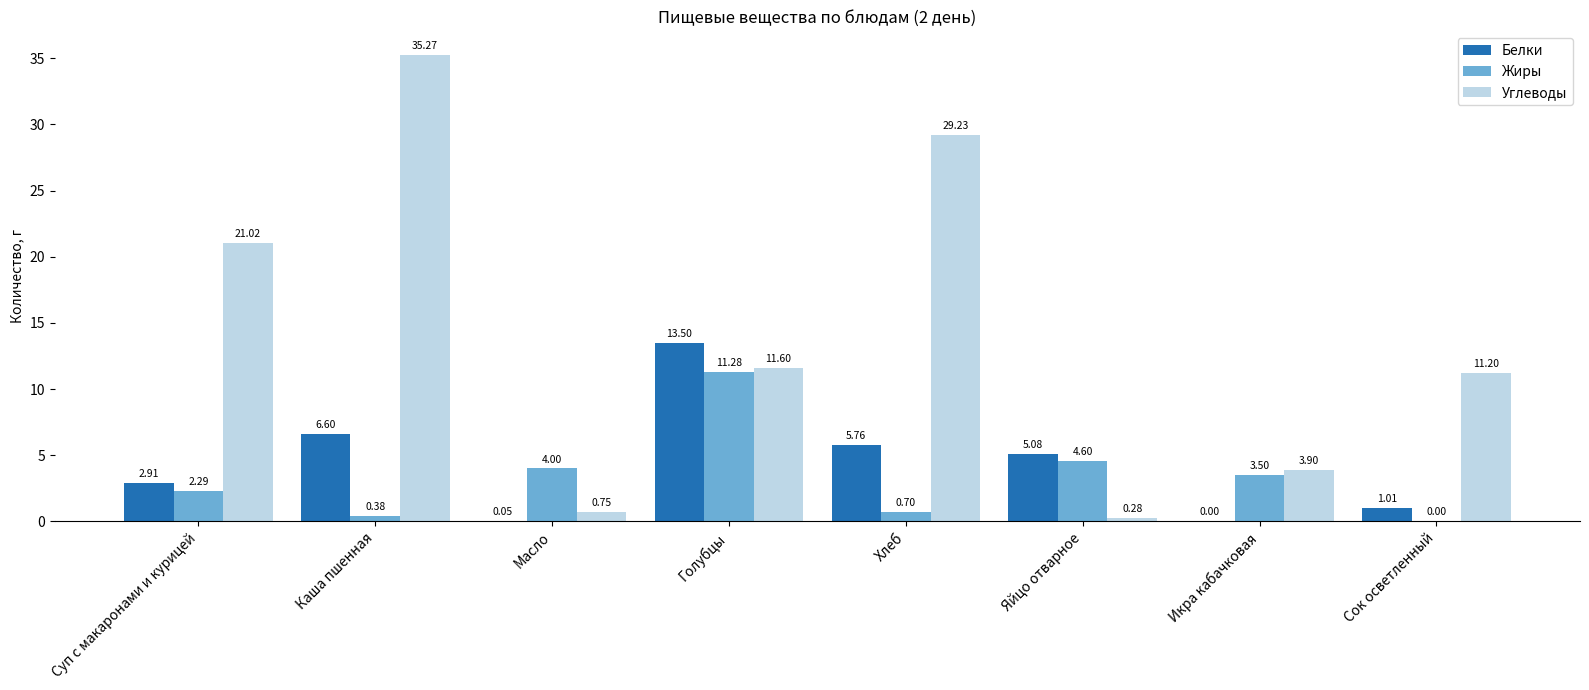

Which series changed the most between Каша пшенная and Икра кабачковая?

Углеводы